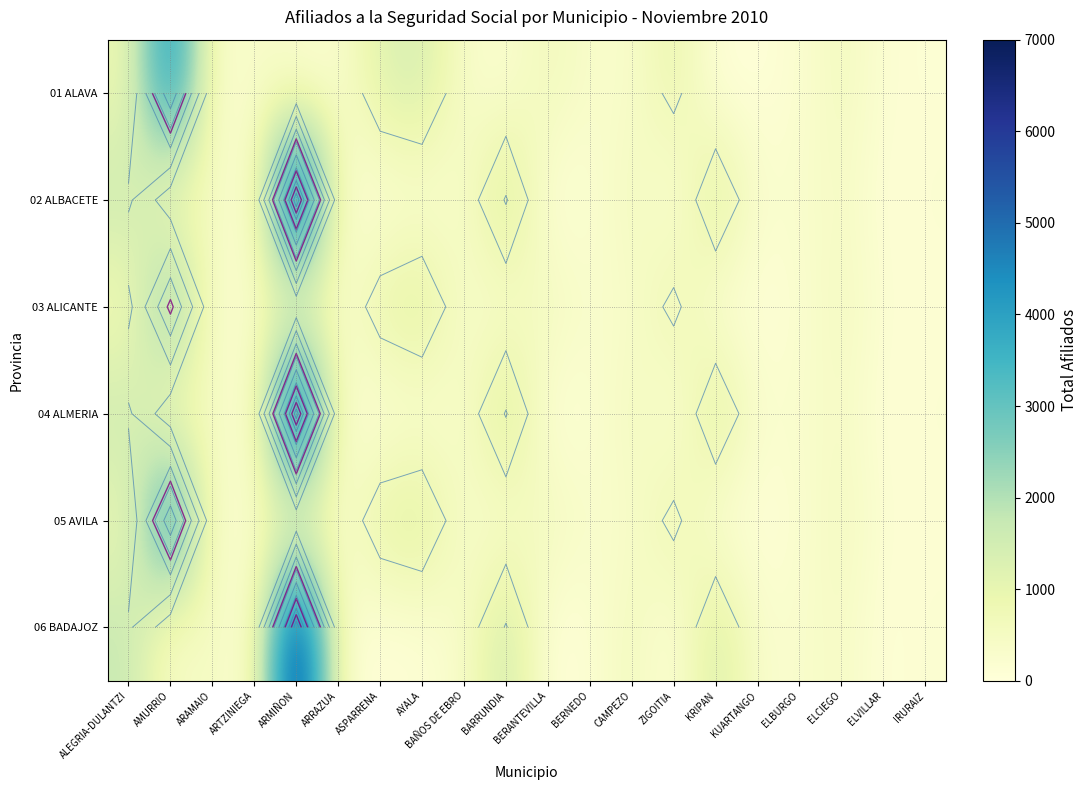

What is the sum of the 01 ALAVA values at CAMPEZO and IRURAIZ?

445